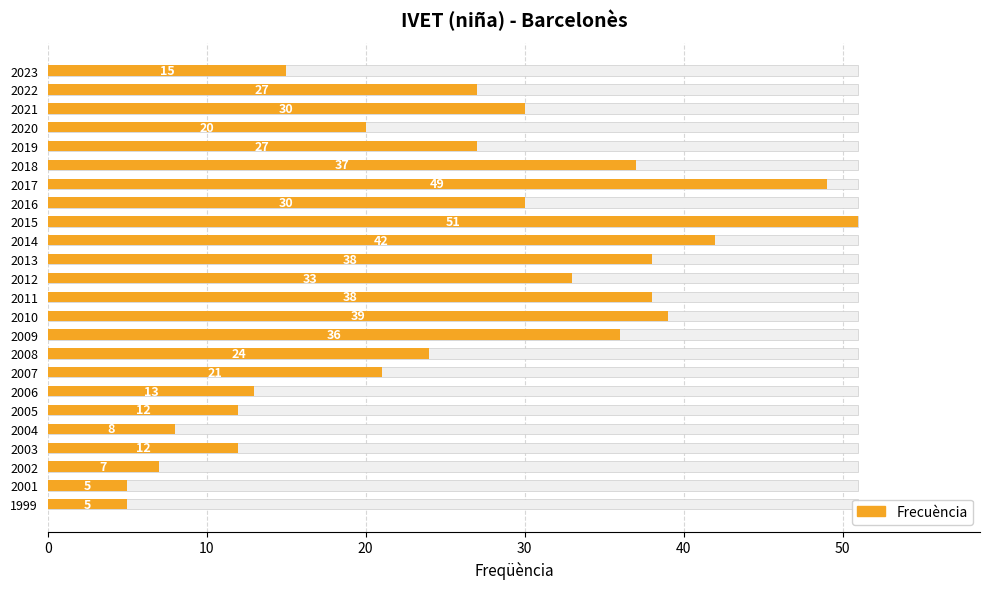

How many data points does each series have?

24